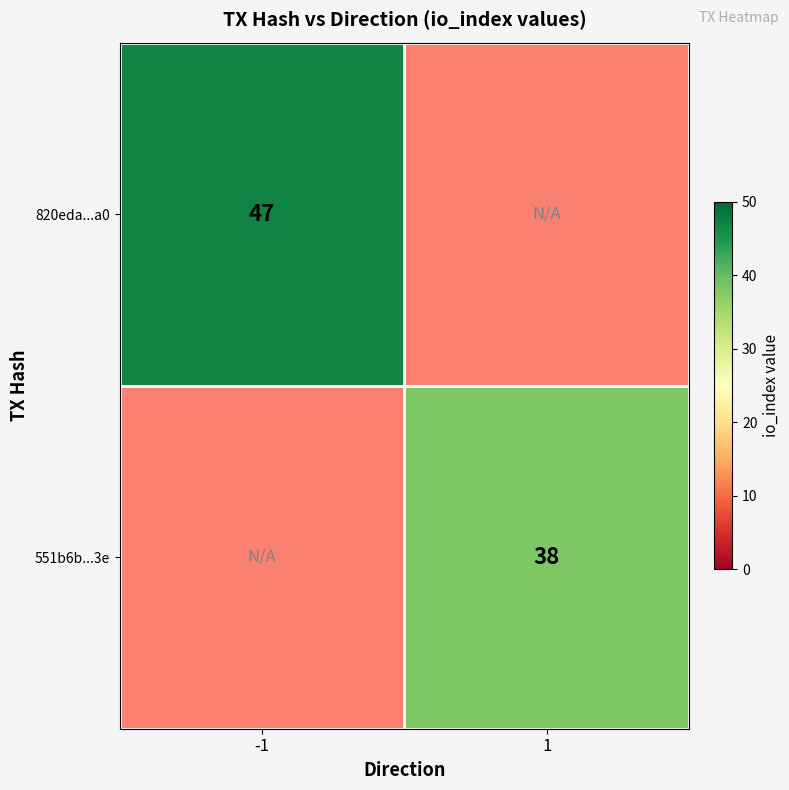

What is the maximum value shown in the chart?

47.0